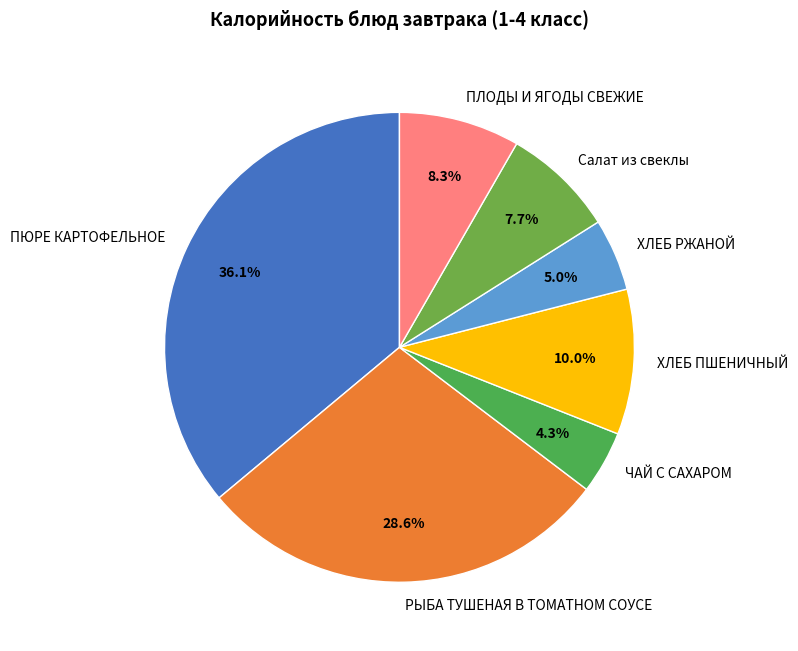

True or false: ХЛЕБ РЖАНОЙ accounts for 5% of the total.

True